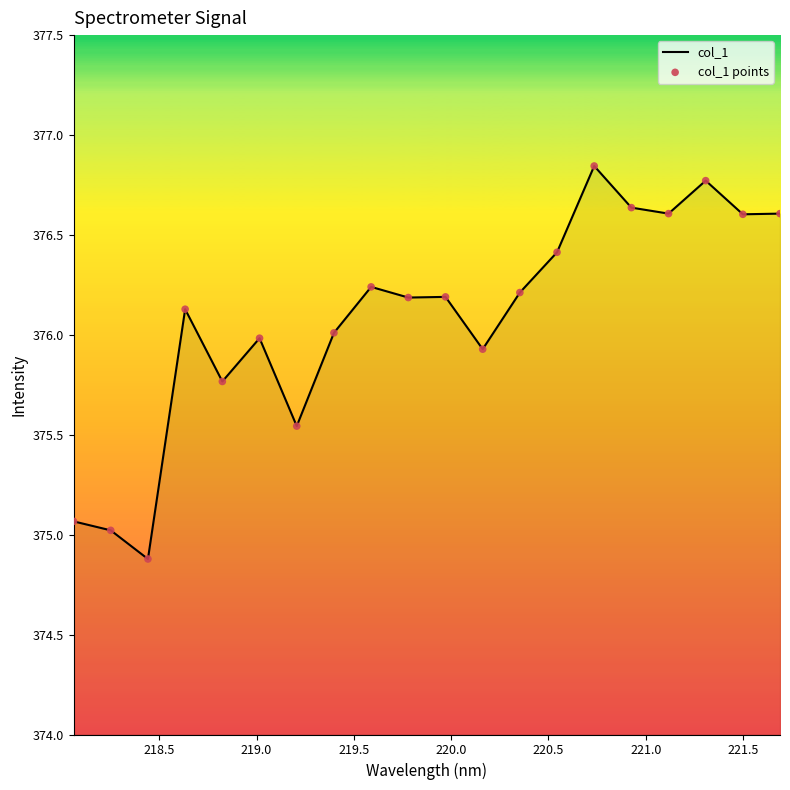

What is the difference between the maximum and minimum values?

2.0